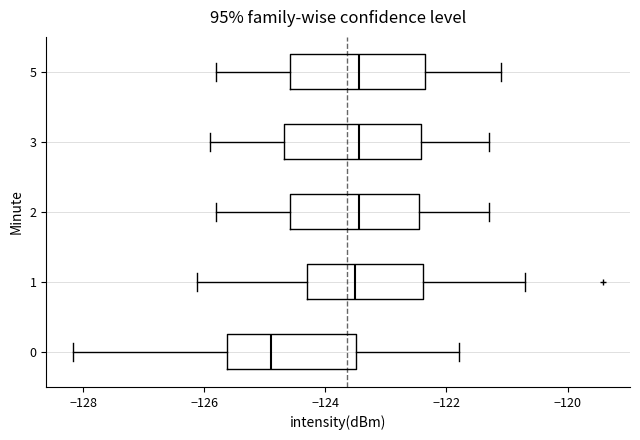

Reading bottom to top, transcribe this box plot: for each box, give where its median line is, the range the box spans, and where its two whiskers end, as read against the x-axis. The values are not printed on the chart, so give them approximately, as read against the axis.

0: median -124.8, box -125.6 to -123.4, whiskers -128.2 to -121.8
1: median -123.6, box -124.4 to -122.4, whiskers -126.2 to -120.8
2: median -123.4, box -124.6 to -122.4, whiskers -125.8 to -121.2
3: median -123.4, box -124.6 to -122.4, whiskers -125.8 to -121.2
5: median -123.4, box -124.6 to -122.4, whiskers -125.8 to -121.0